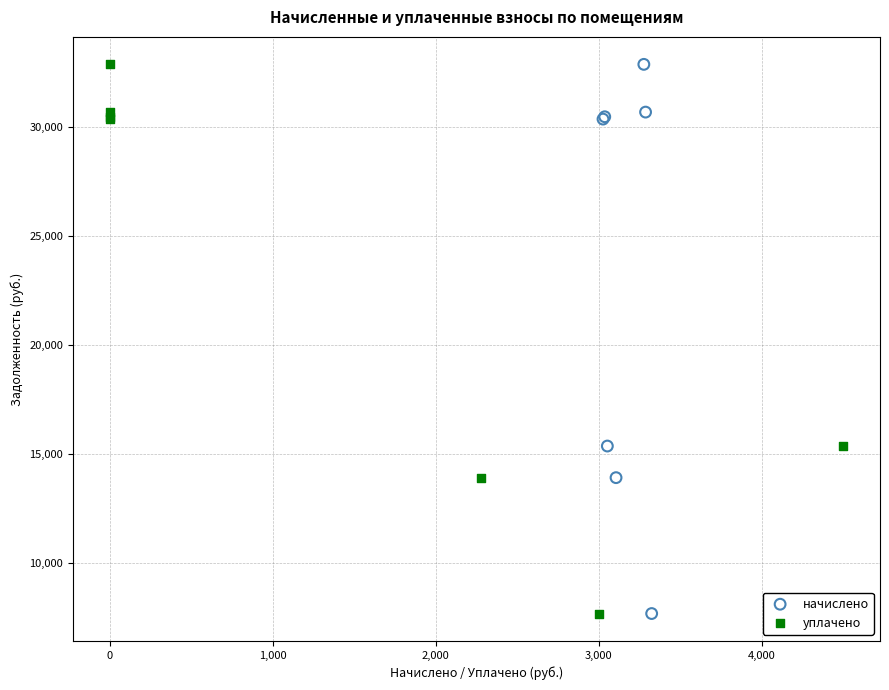

What are all the series names shown in the legend?

начислено, уплачено